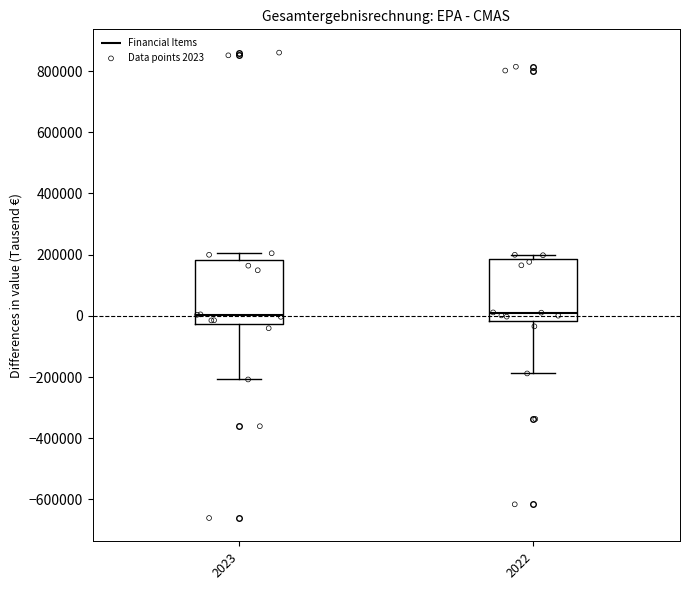

Where is the lower edge of the box at x = 2022 on the y-axis? The values are not printed on the chart, so give them approximately, as read against the axis.

-20000